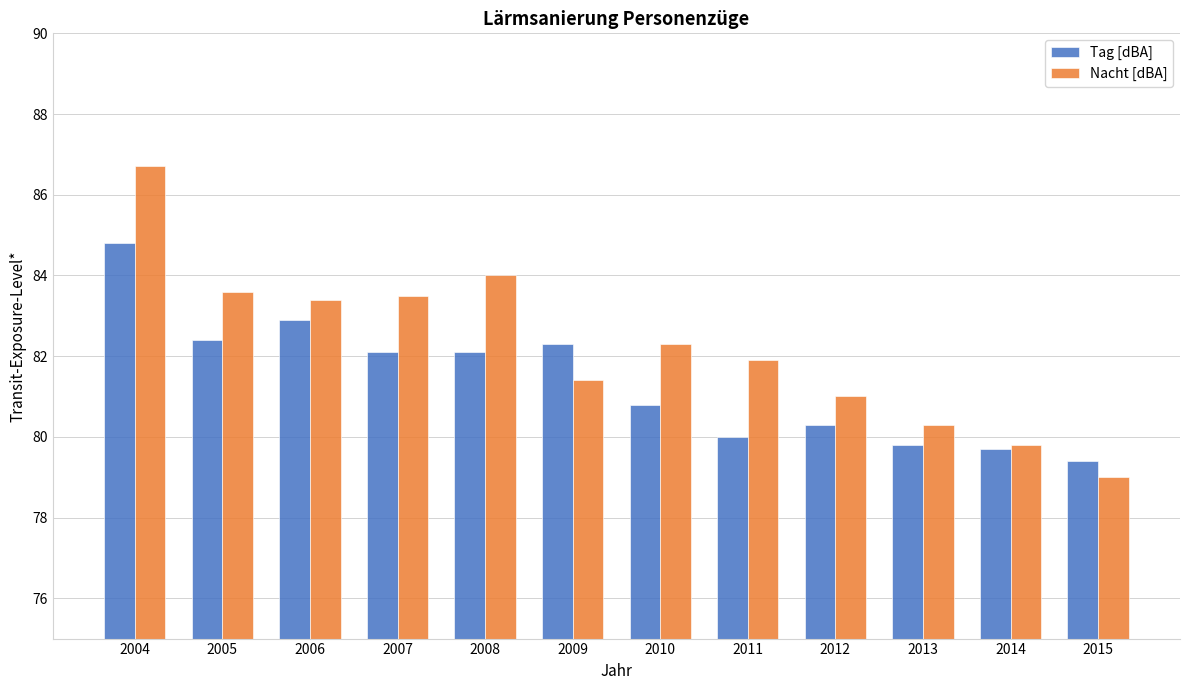

What is the value of the Tag [dBA] bar at the 11th from the left?

79.7